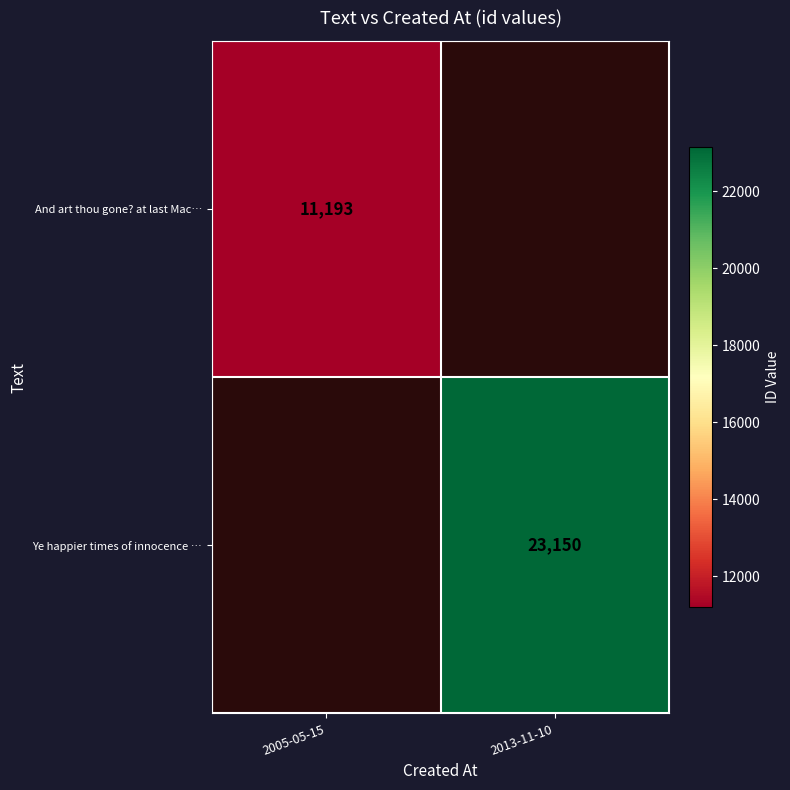

Is it true that And art thou gone? at last Mac… equals 11193 at 2005-05-15?

True